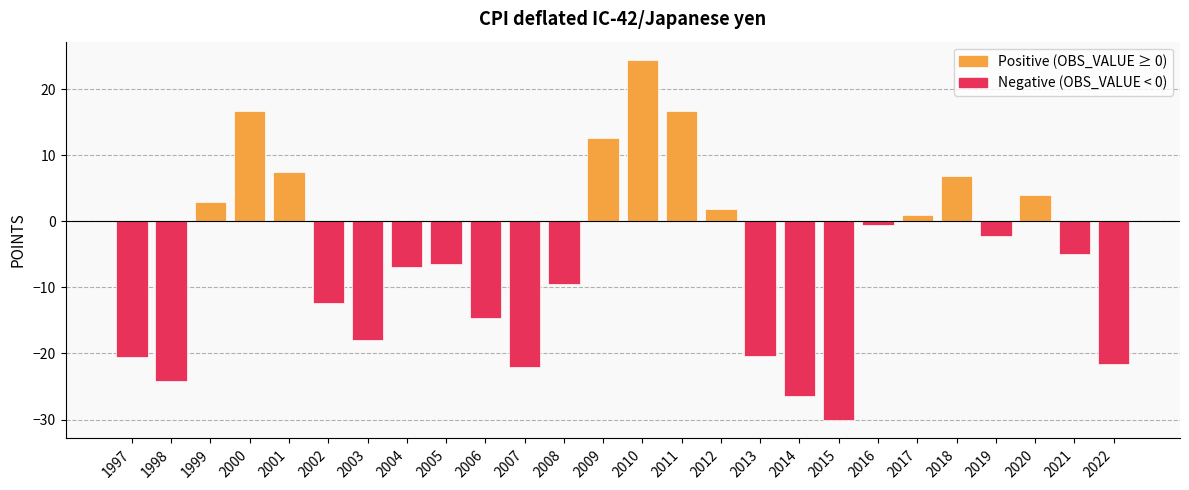

The value at 2020 is 6.8. True or false?

False